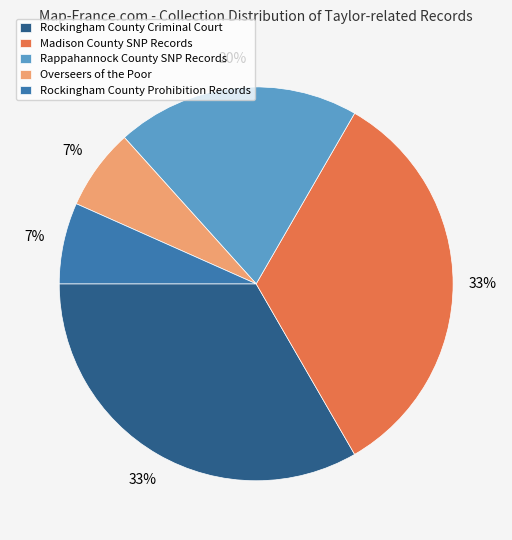

How many segments does this pie chart have?

5